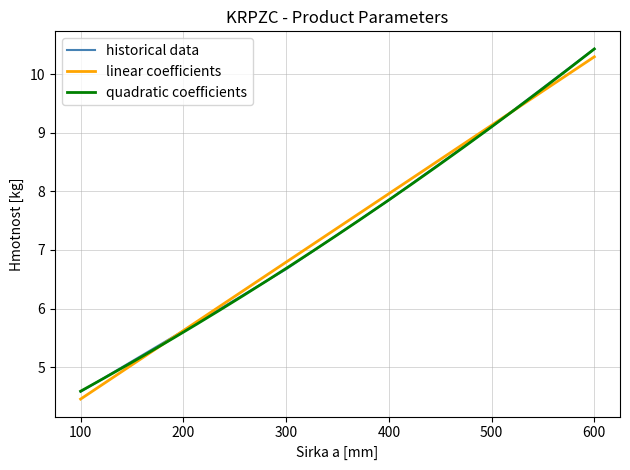

What is the change in value from 500 to 600?

+1.3